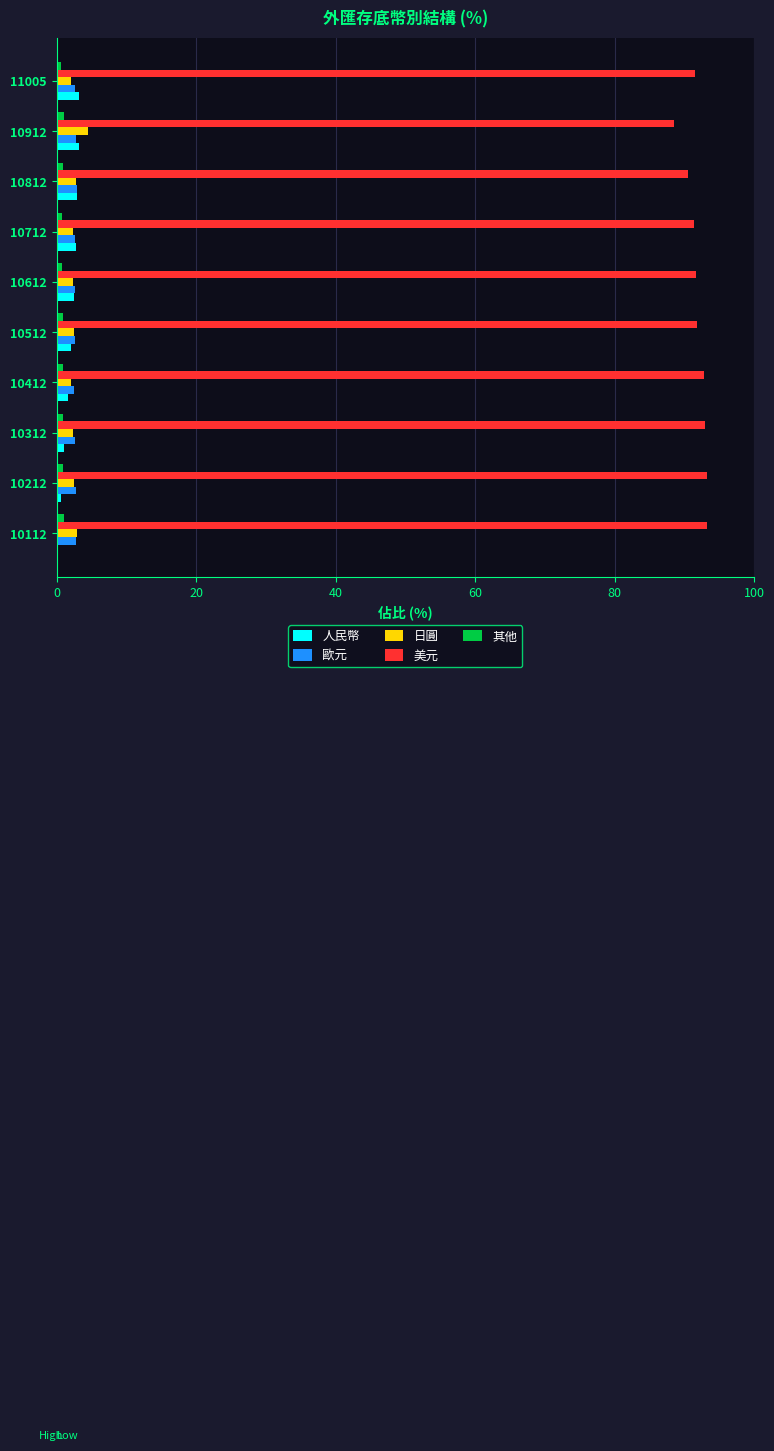

Which series has the largest total across all categories?

美元